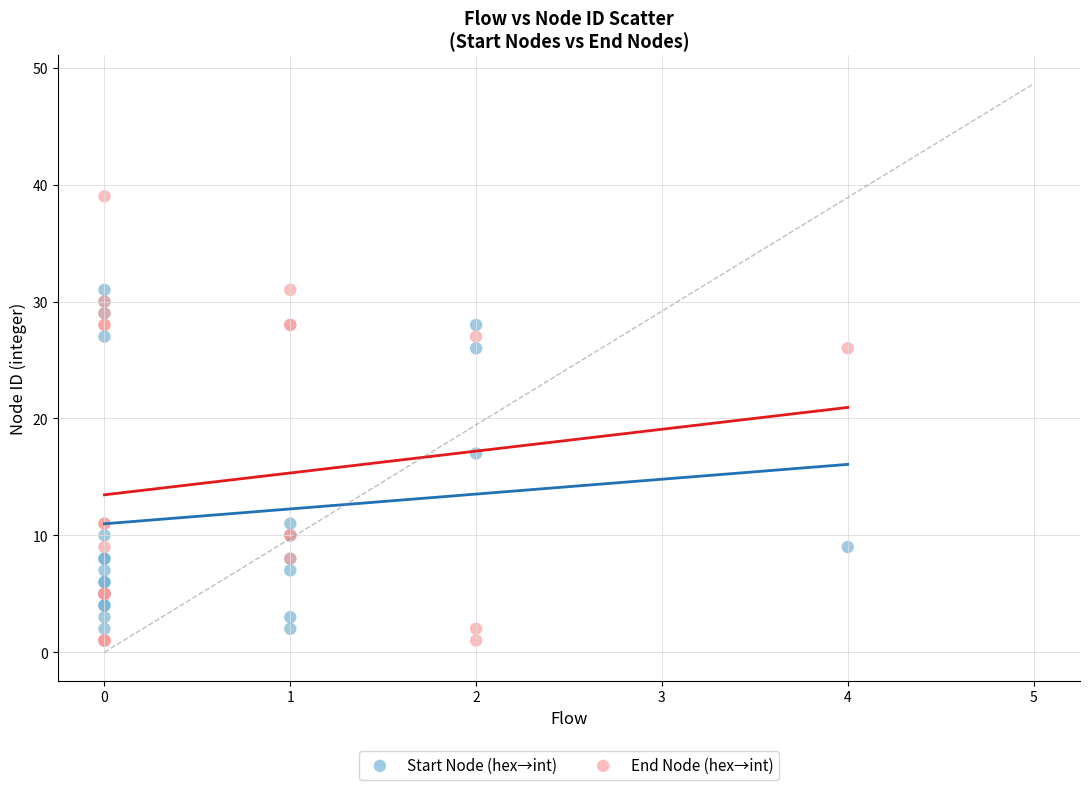

Which series reaches the maximum Y coordinate?

End Node (hex→int)